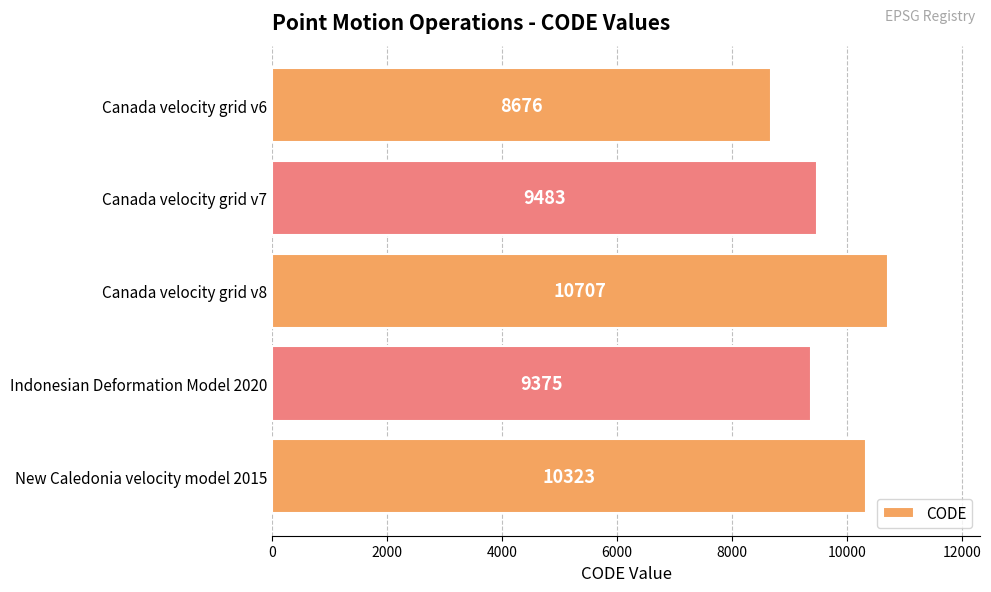

The chart shows a value of 10707 at Canada velocity grid v8. True or false?

True